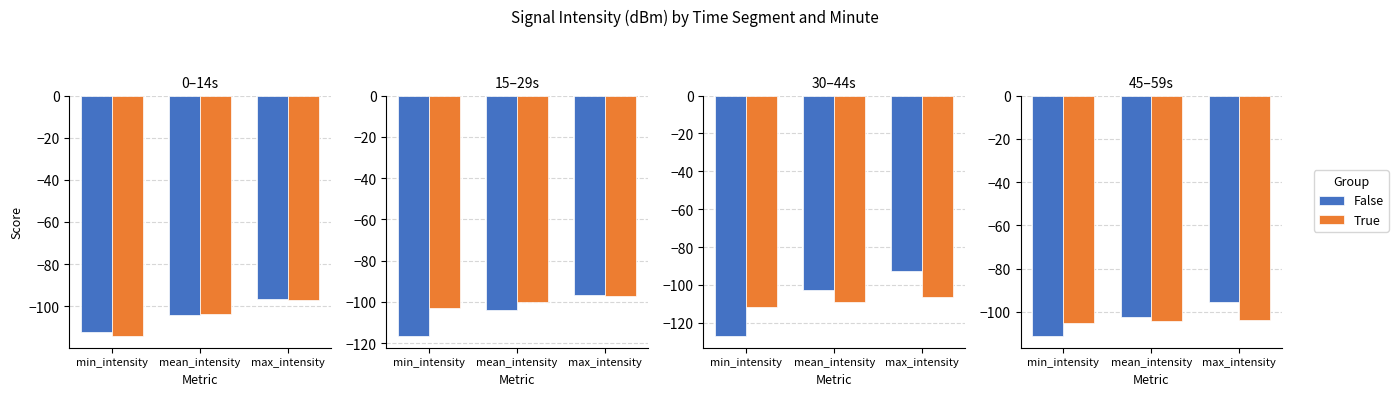

Which series has the widest spread of values?

False